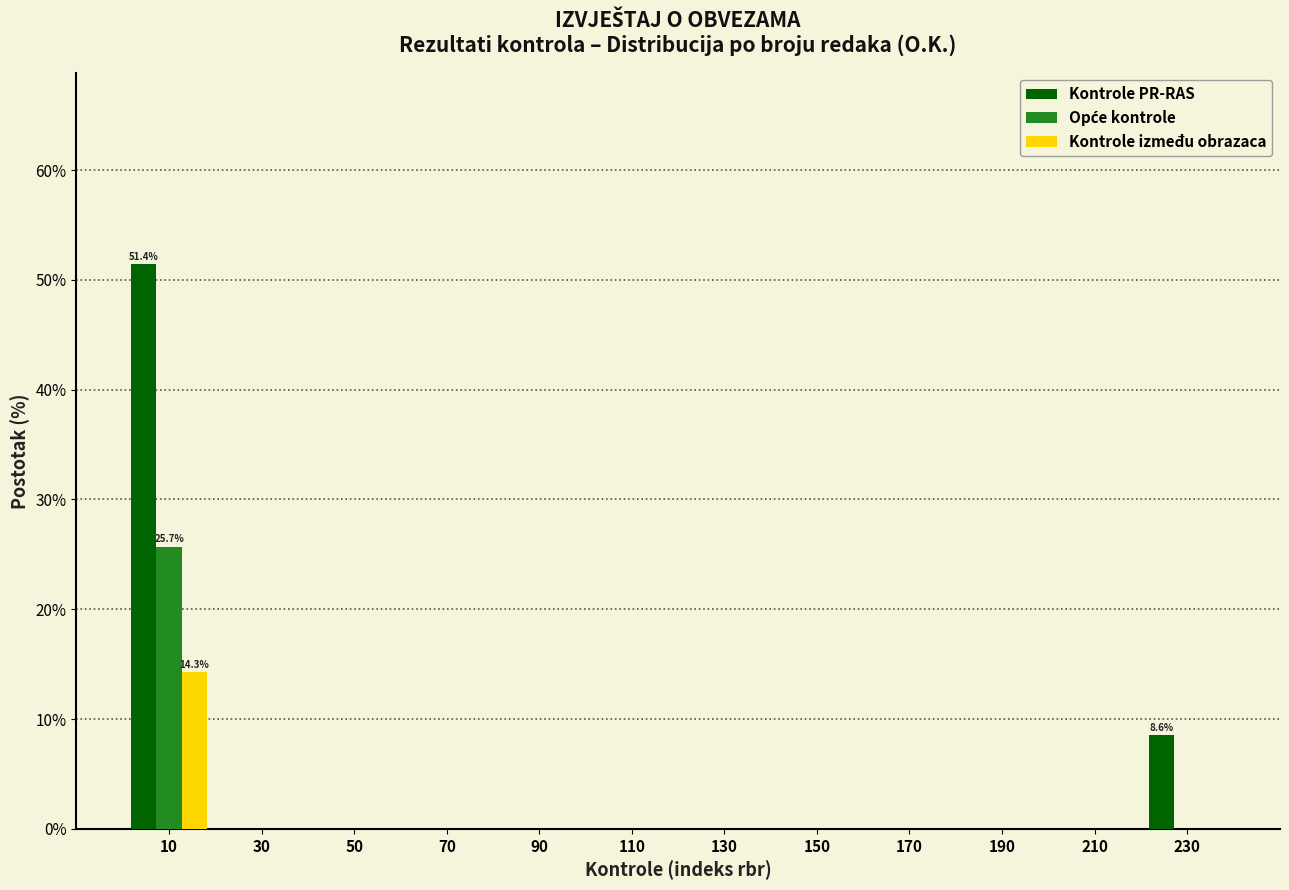

In the Kontrole PR-RAS series, which range on the x-axis has the tallest bar?

0 to 20